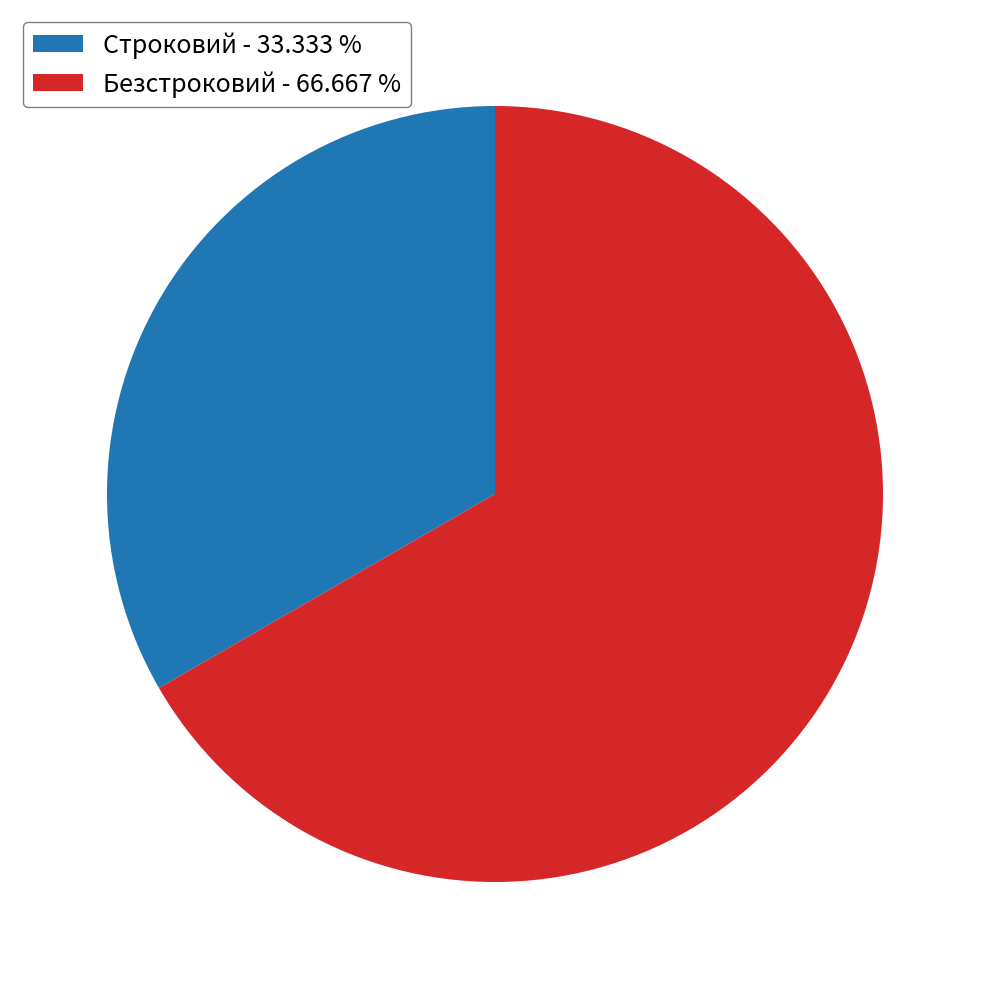

Combined, do Безстроковий - 66.667 % and Строковий - 33.333 % account for over 50%?

Yes